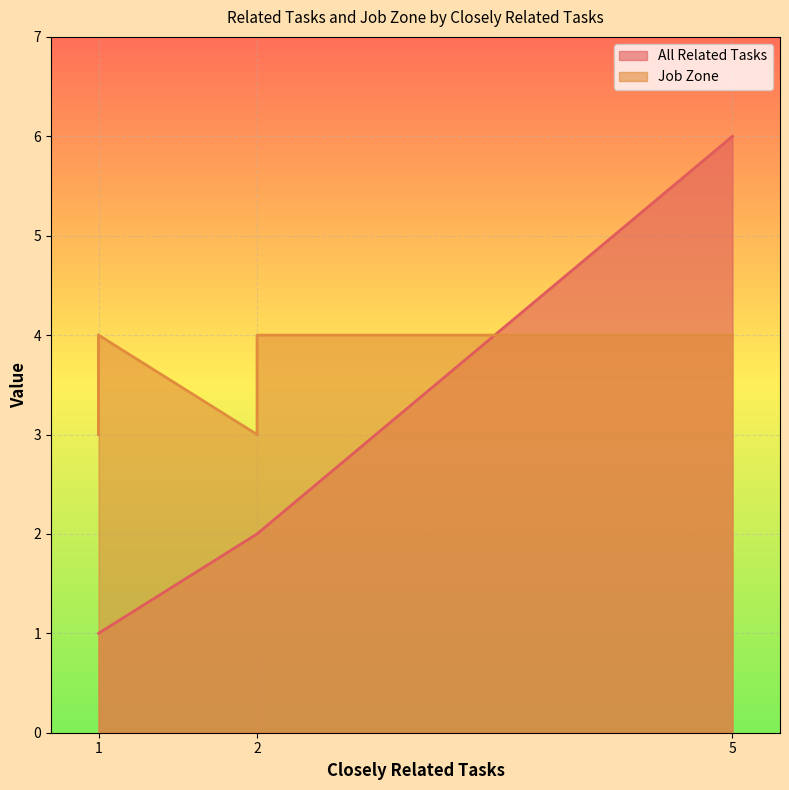

List the series in order of their peak value, lowest first.

Job Zone, All Related Tasks